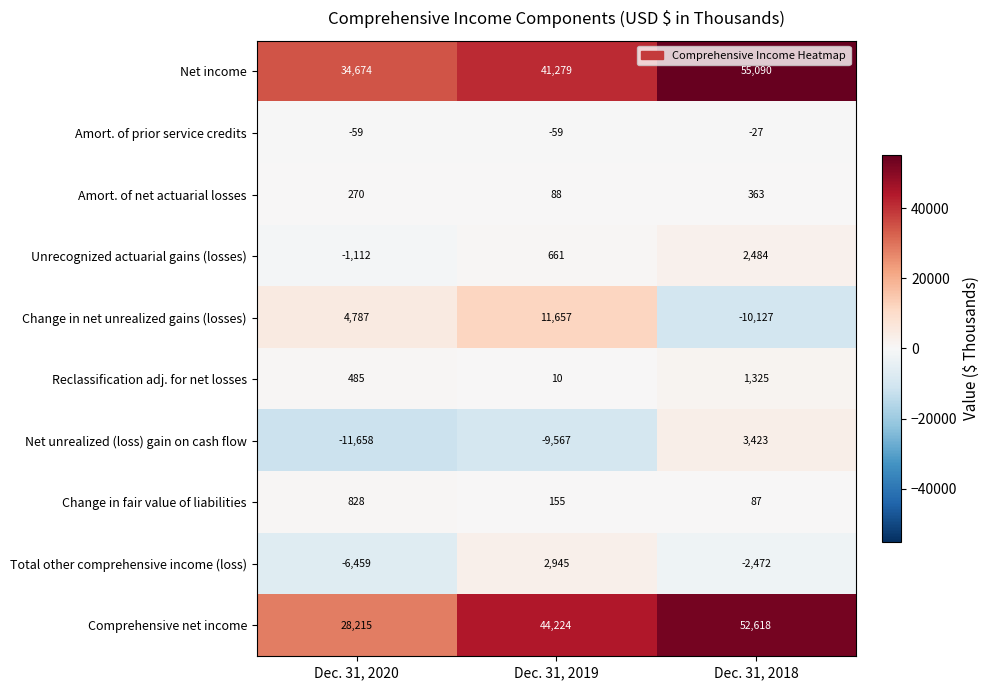

What is the difference between the maximum and minimum values in the Net income series?

20416